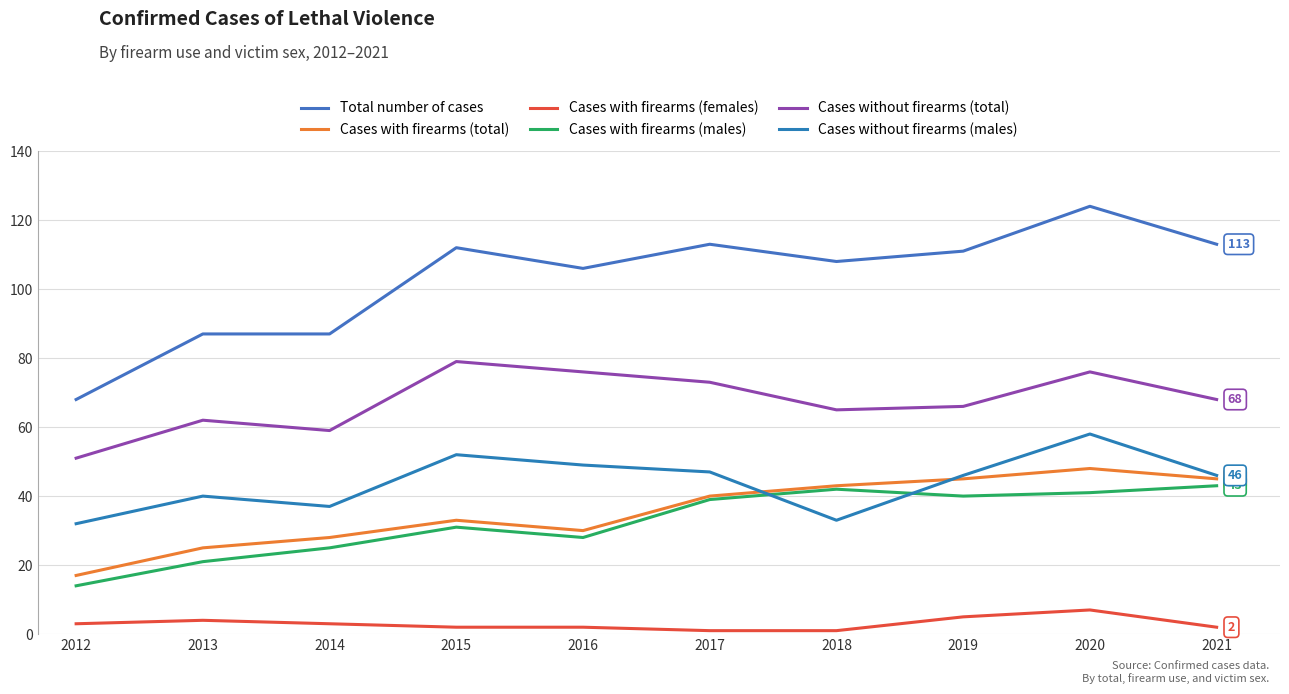

What is the sum of all Cases without firearms (males) values?

440